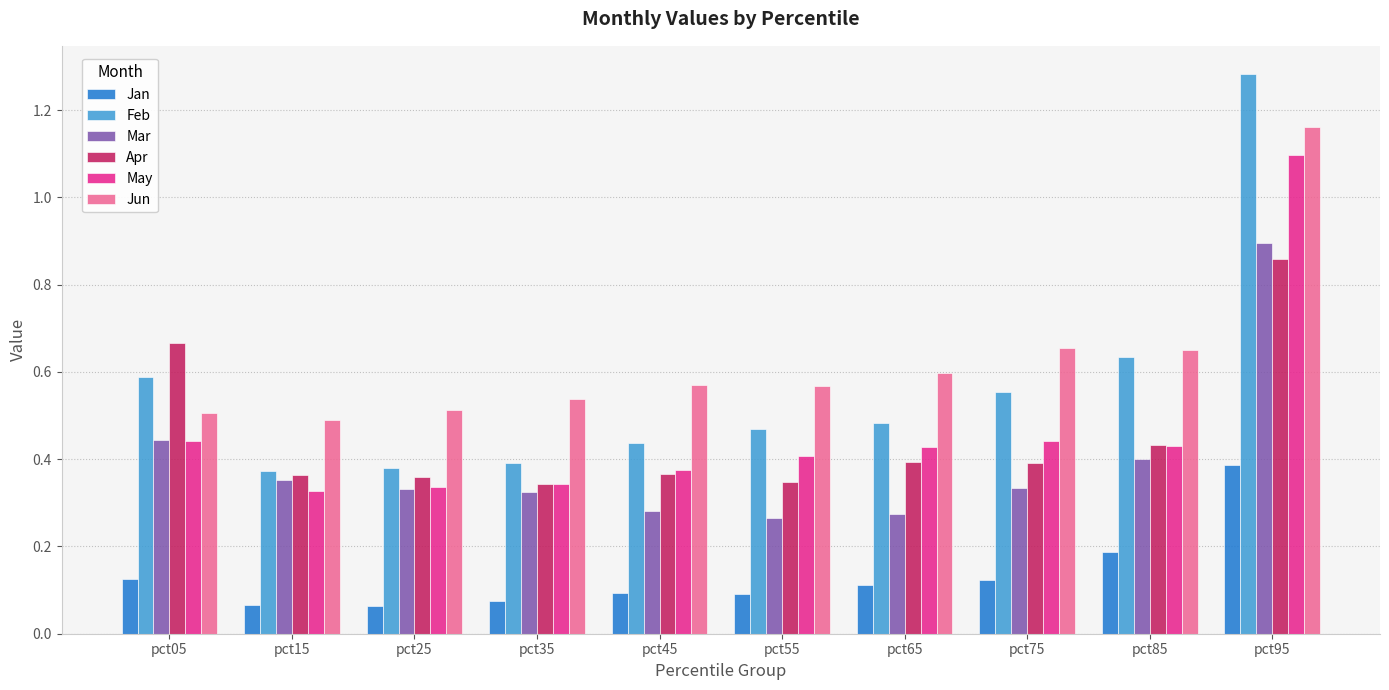

Between pct45 and pct95, which series saw the biggest shift?

Feb